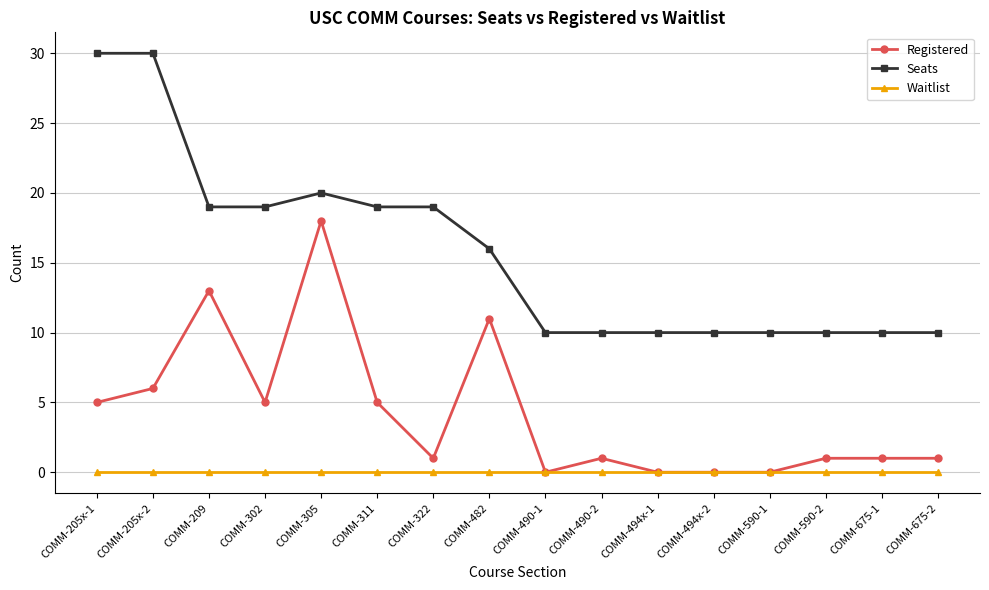

True or false: Seats and Registered intersect in this chart.

False